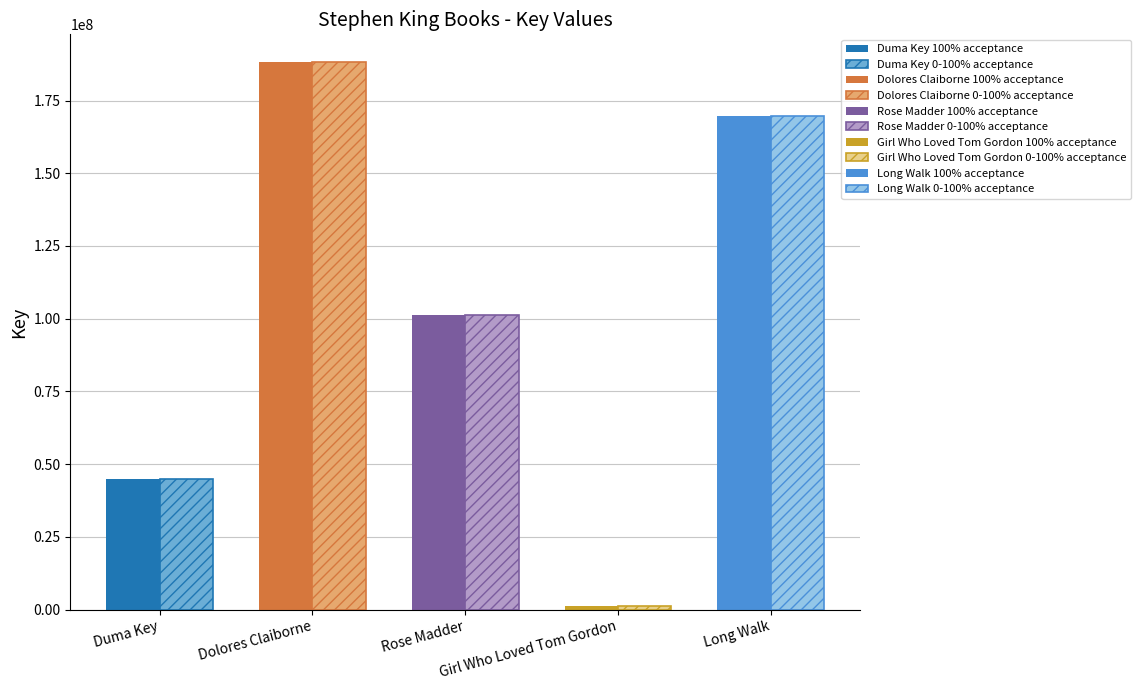

How many groups of bars are there?

5